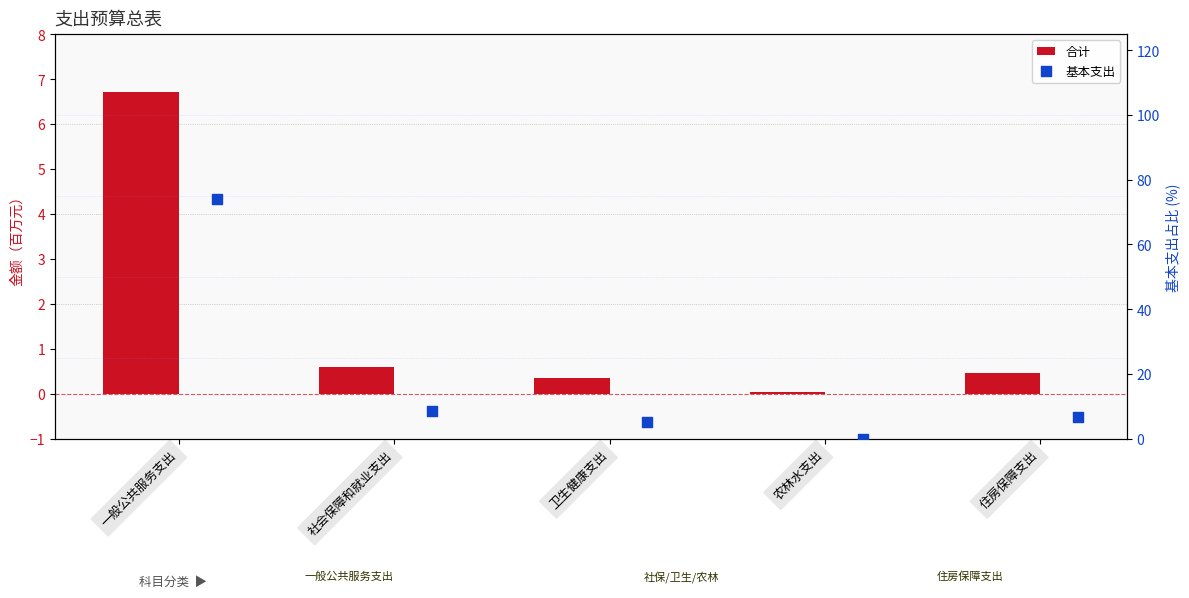

Is the value of 合计 at 农林水支出 greater than the value of 基本支出 at 住房保障支出?

No